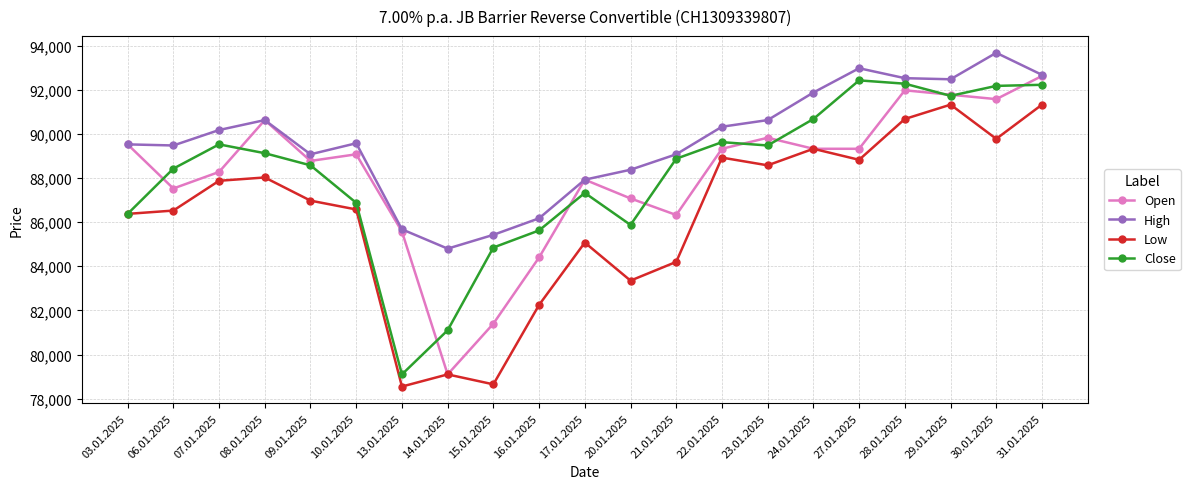

In Close, how many points are lower than both neighbors (excluding endpoints)?

4